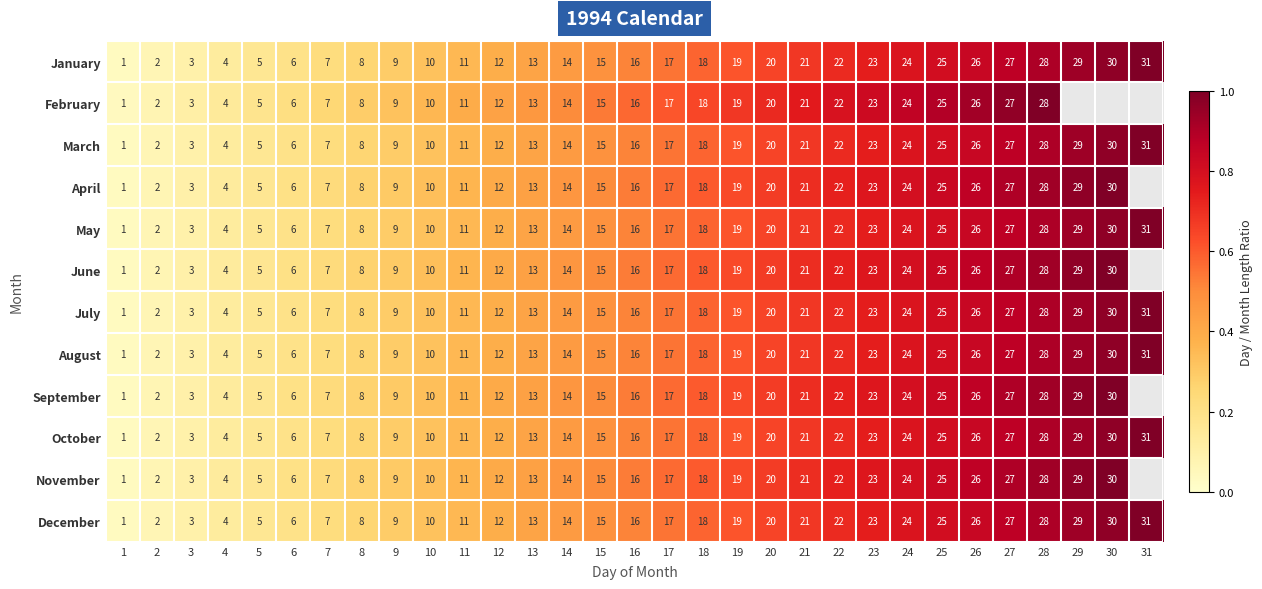

Which has a higher value, 5 or 8?

8